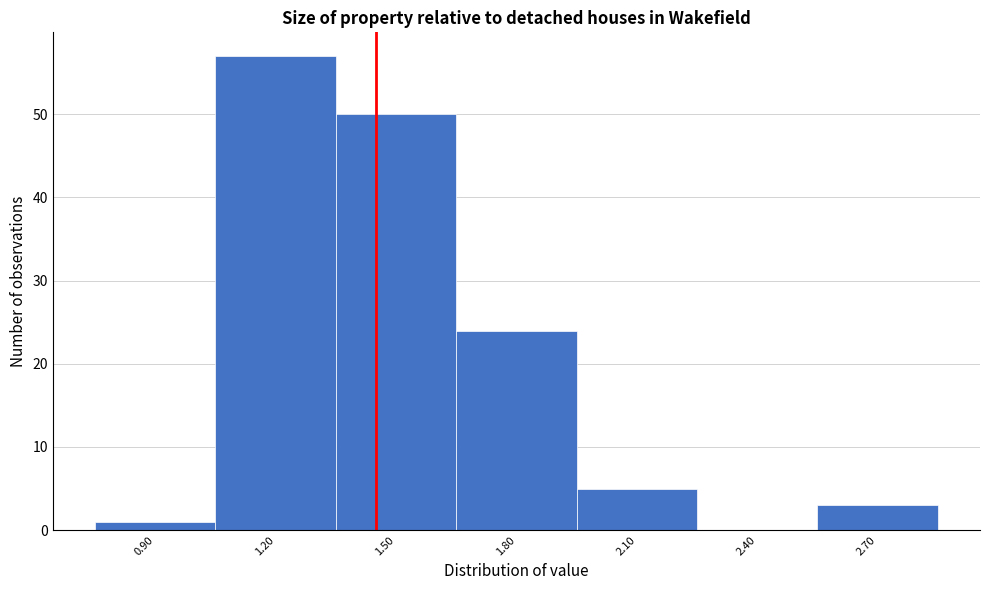

Reading right to left, extract all data points from this chart.

2.70=3	2.40=0	2.10=5	1.80=24	1.50=50	1.20=57	0.90=1